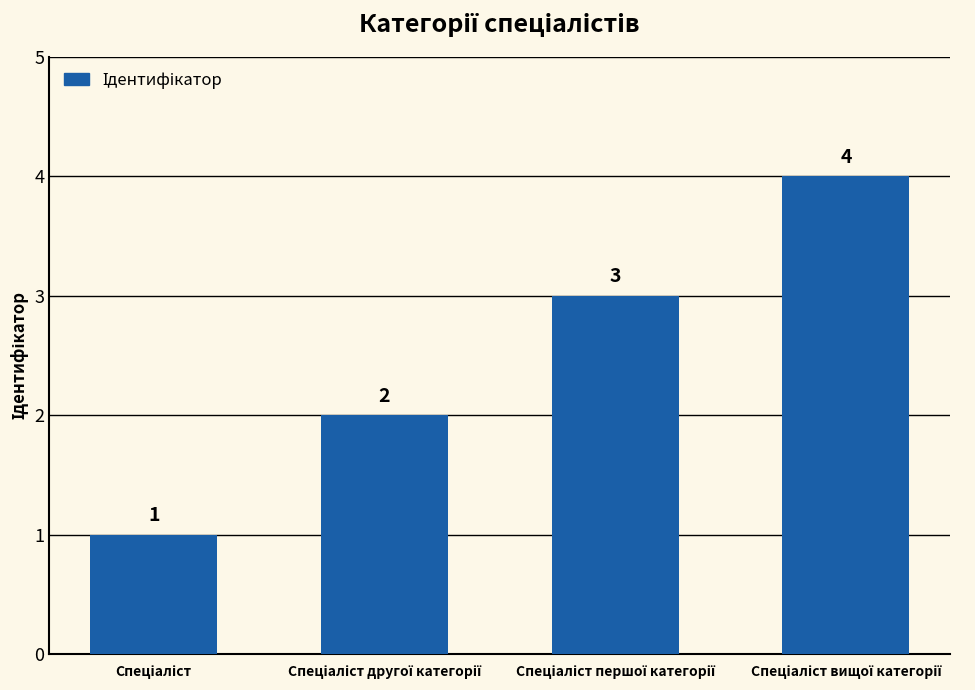

How many values are below 3?

2